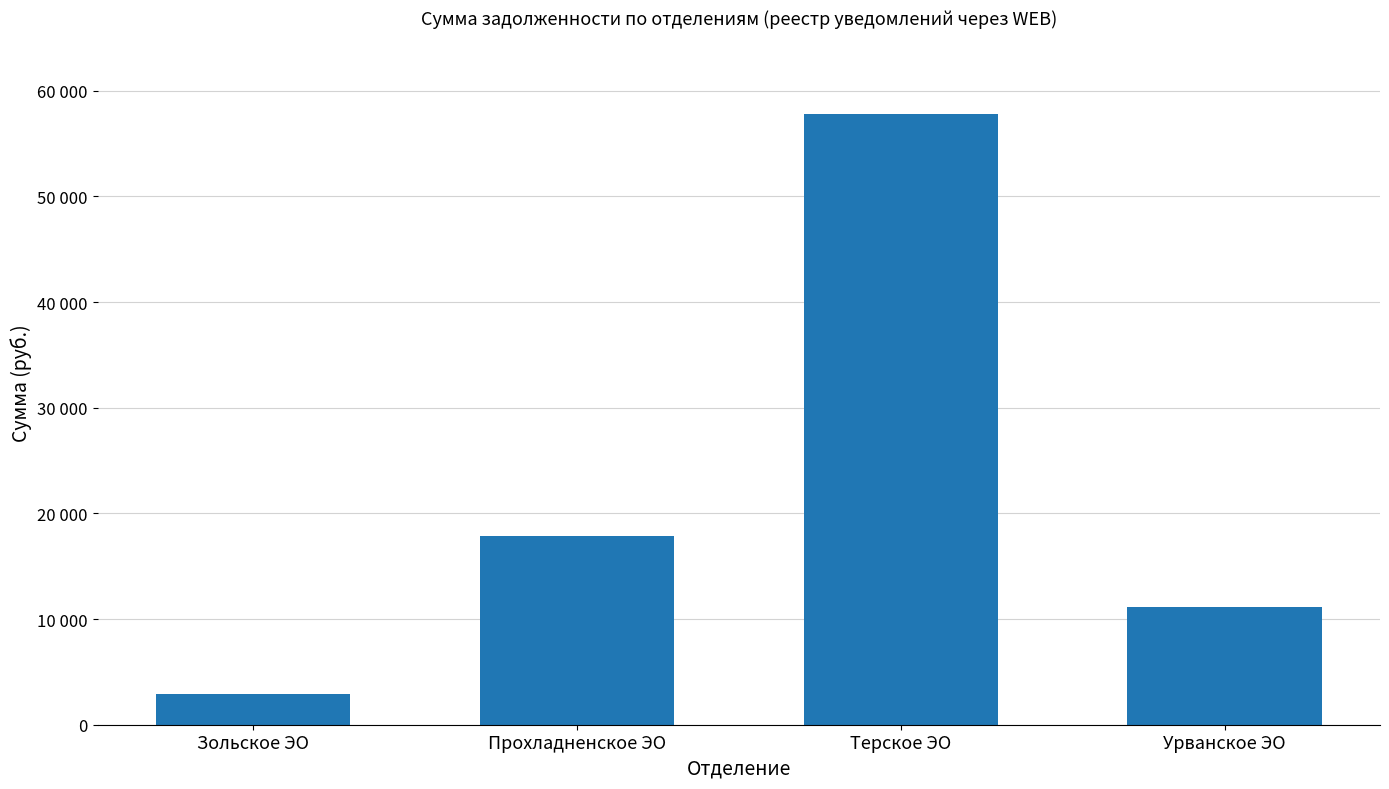

What is the ratio of the value at Зольское ЭО to the value at Урванское ЭО?

0.3